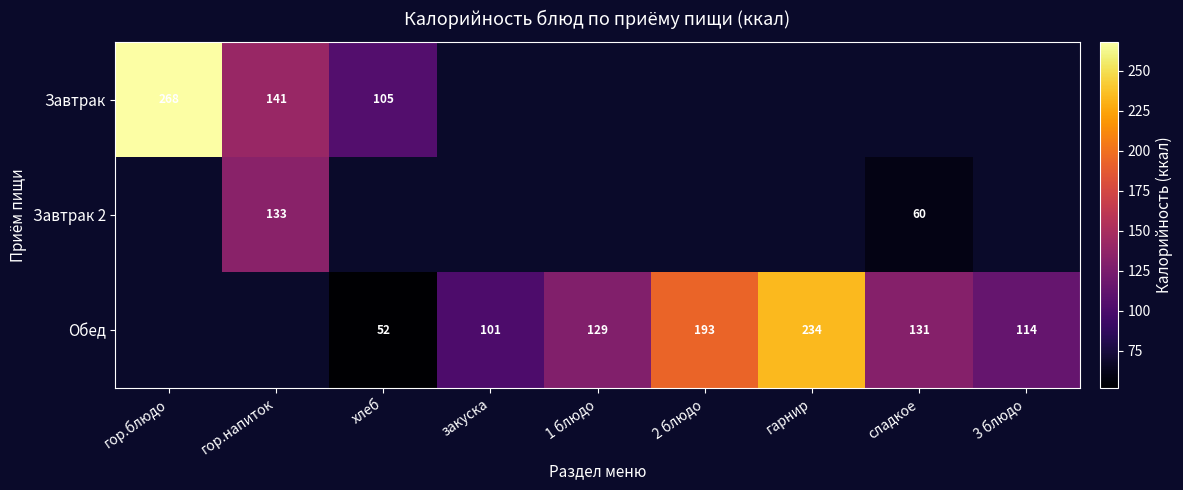

The Обед series shows 101 at закуска. True or false?

True